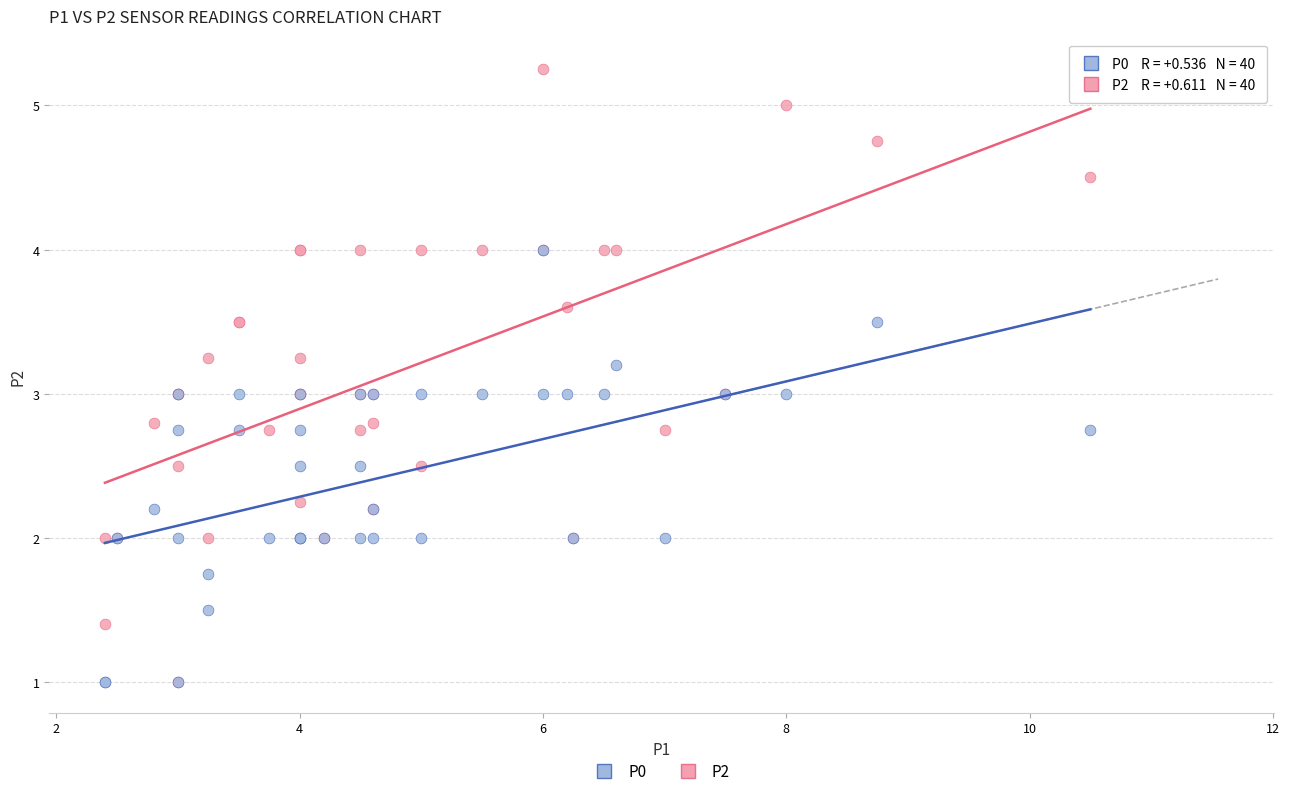

Which series contains the highest Y value?

P2